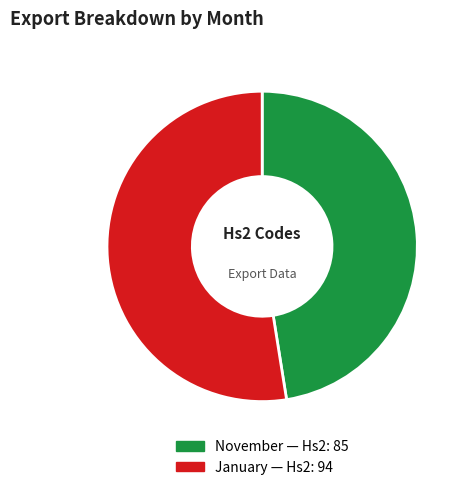

Rank the categories by value from lowest to highest.

November, January